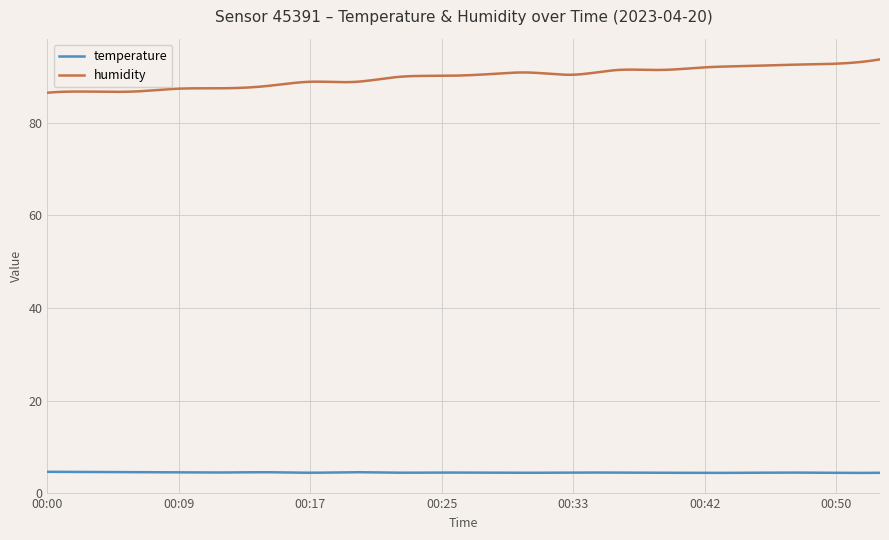

At how many categories does at least one series exceed 8?

300